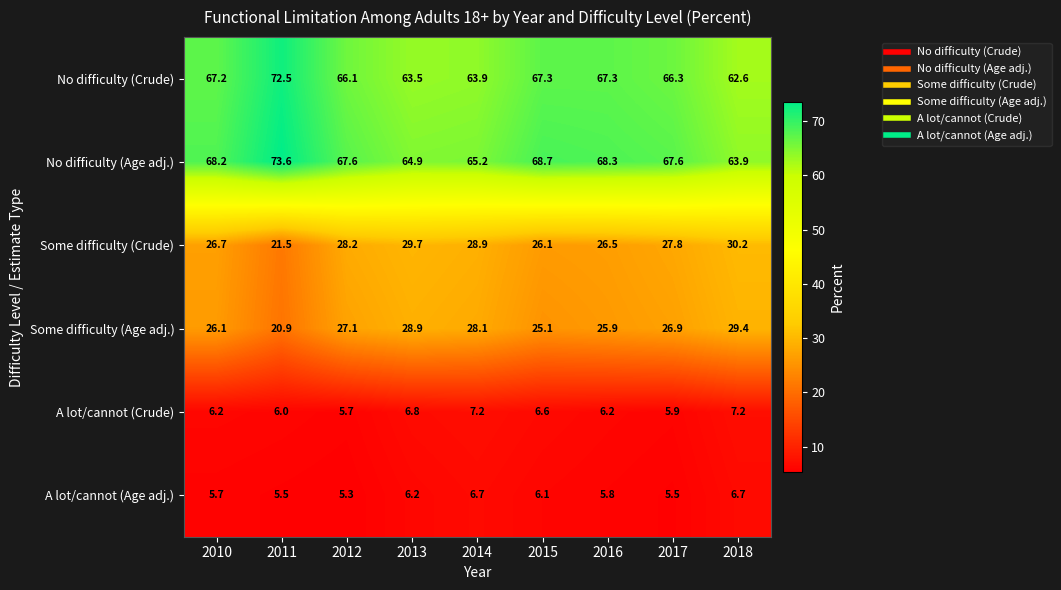

Which label corresponds to the smallest value in the chart?

2012